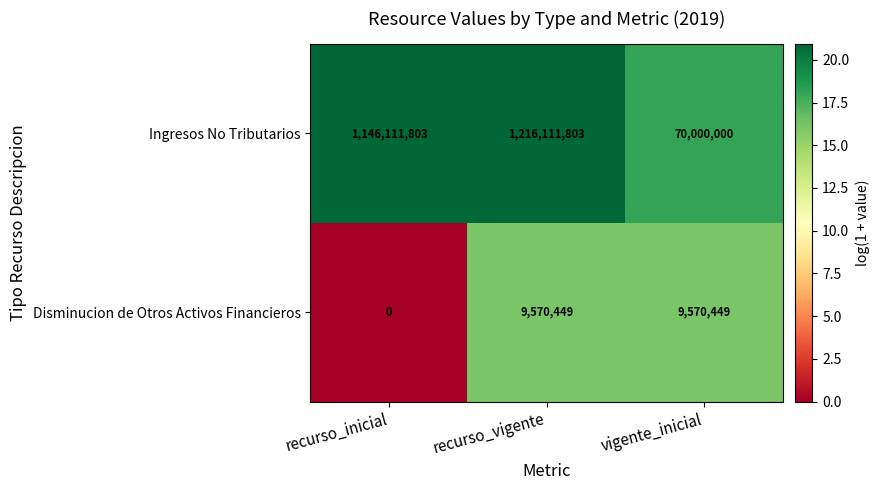

Which series has the largest total across all categories?

Ingresos No Tributarios